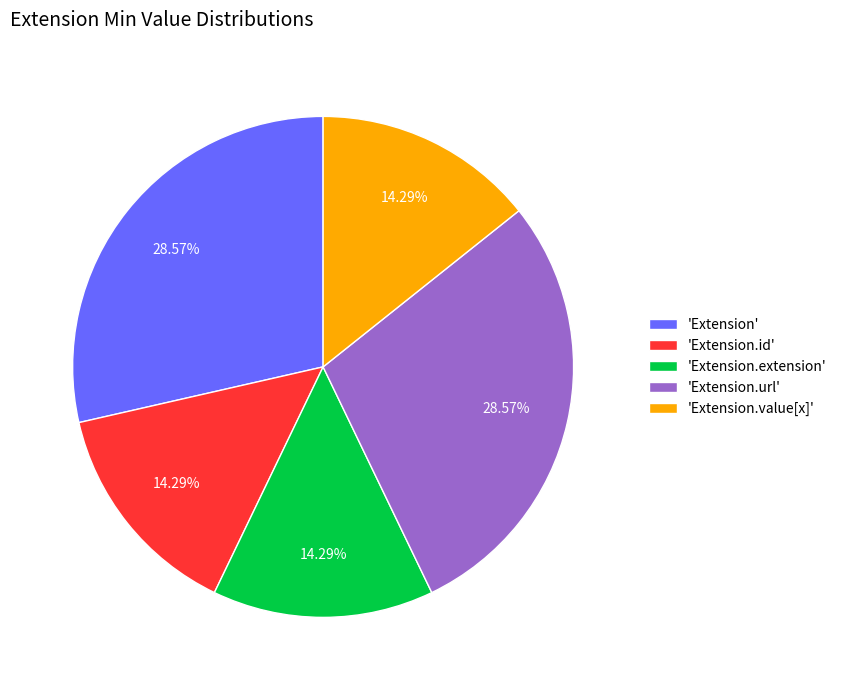

How many slices are in this pie chart?

5